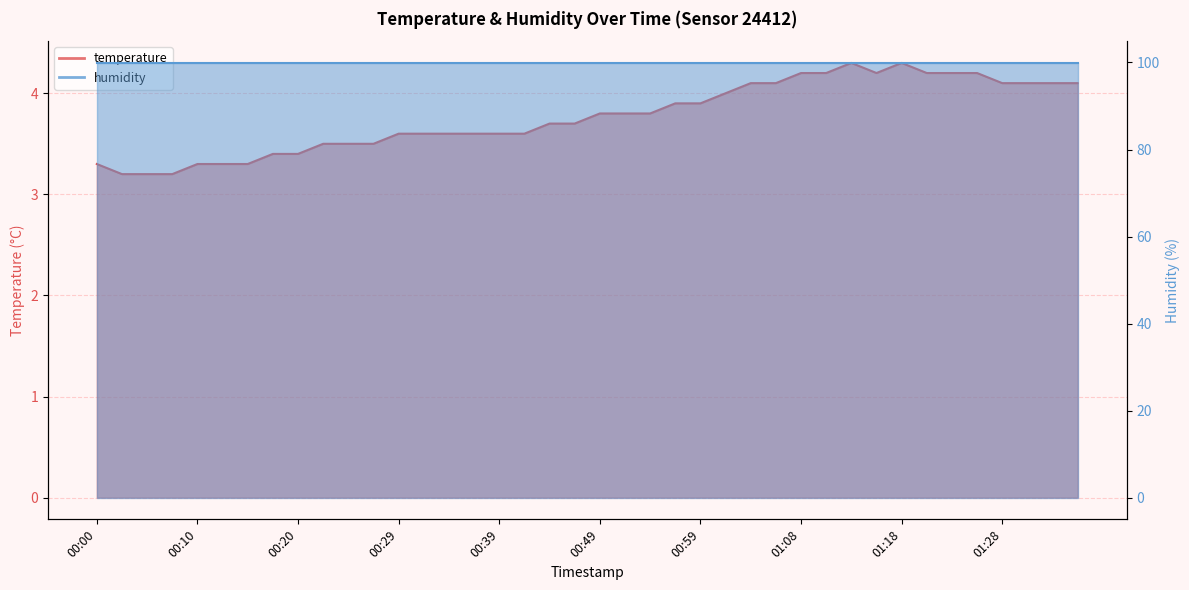

The value at 00:59 is 1.5. True or false?

False